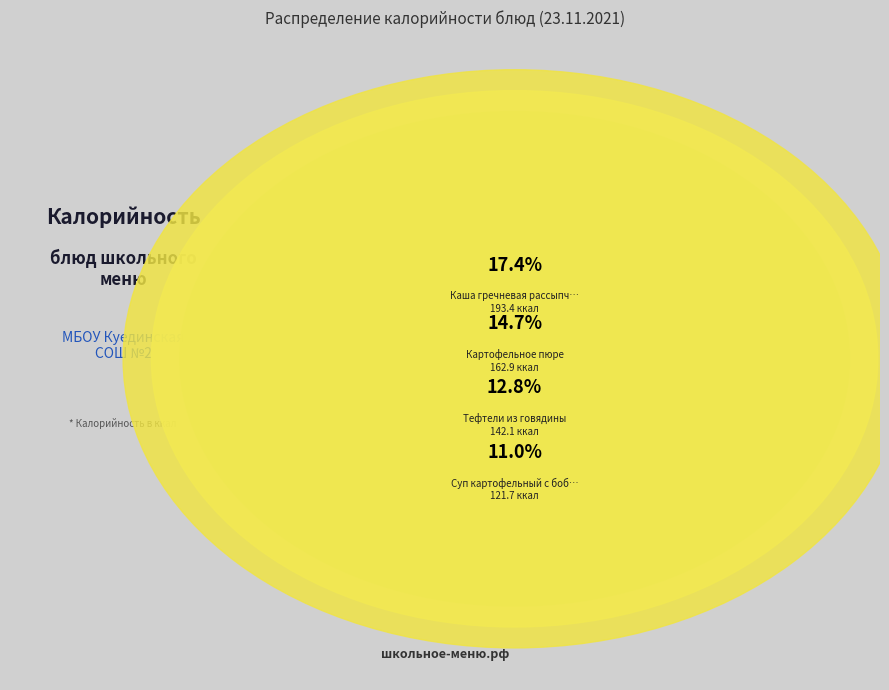

Rank the categories by value from lowest to highest.

Кисель, Салат из белокачанной капусты и огурцов, Хлеб ржаной (обед), Компот из плодов, Овощи консервированные отварные, Хлеб ржаной (завтрак), Хлеб пшеничный (завтрак), Хлеб пшеничный (обед), Рыба тушеная в томате, Суп картофельный с бобовыми, Тефтели из говядины, Картофельное пюре, Каша гречневая рассыпчатая